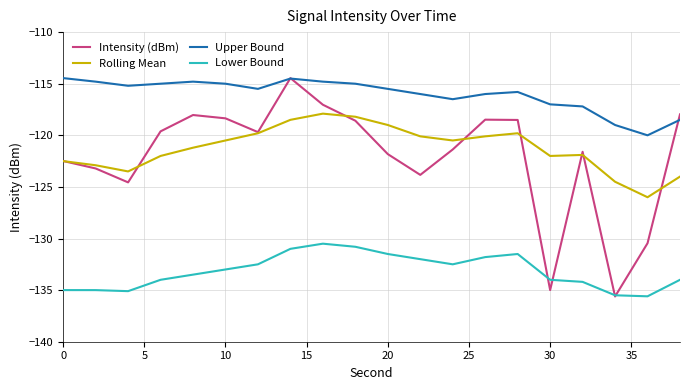

True or false: Rolling Mean and Upper Bound intersect in this chart.

False